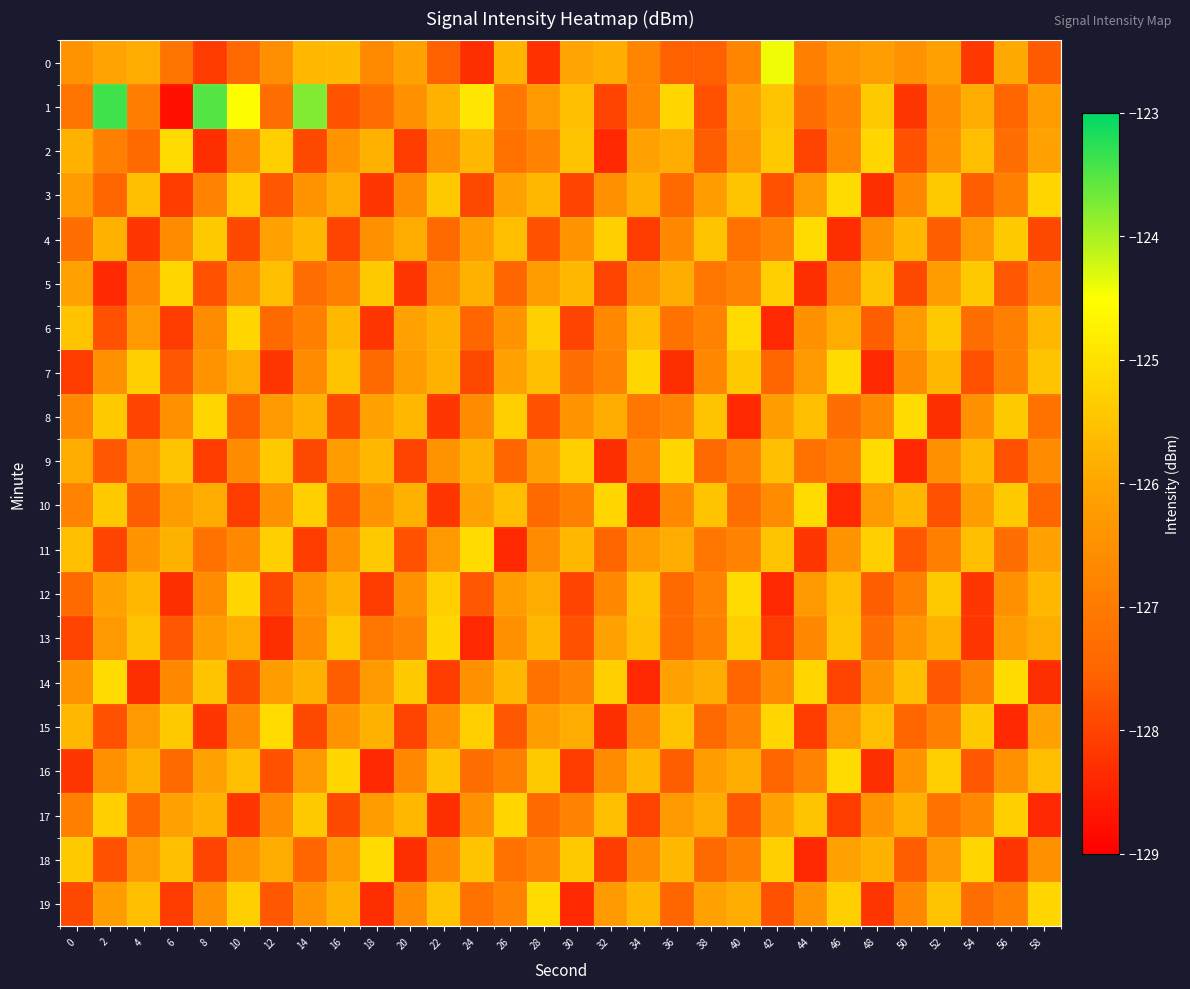

Rank the series at 52 from highest to lowest value.

16, 3, 6, 12, 19, 7, 13, 0, 5, 18, 2, 9, 1, 11, 15, 17, 4, 14, 10, 8